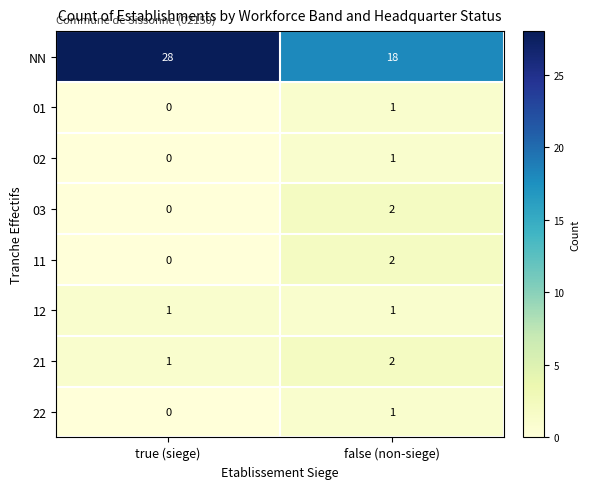

Reading right to left, what are all the values shown in this chart?

NN: false (non-siege)=18	true (siege)=28
01: false (non-siege)=1	true (siege)=0
02: false (non-siege)=1	true (siege)=0
03: false (non-siege)=2	true (siege)=0
11: false (non-siege)=2	true (siege)=0
12: false (non-siege)=1	true (siege)=1
21: false (non-siege)=2	true (siege)=1
22: false (non-siege)=1	true (siege)=0